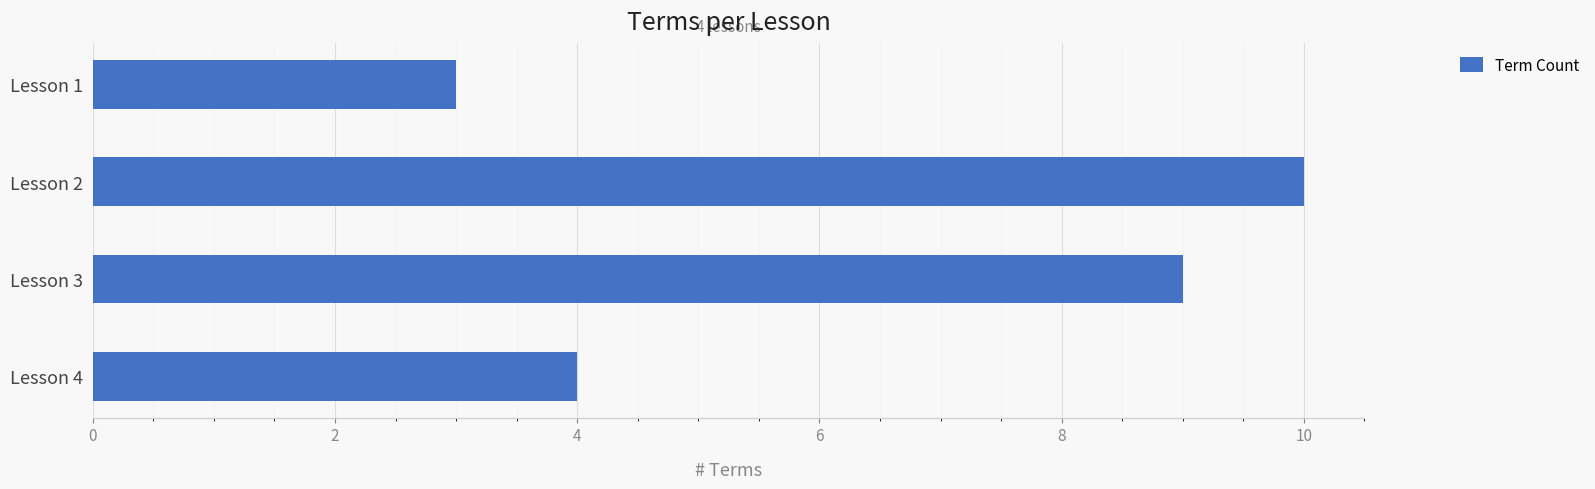

How many bars are there in total?

4